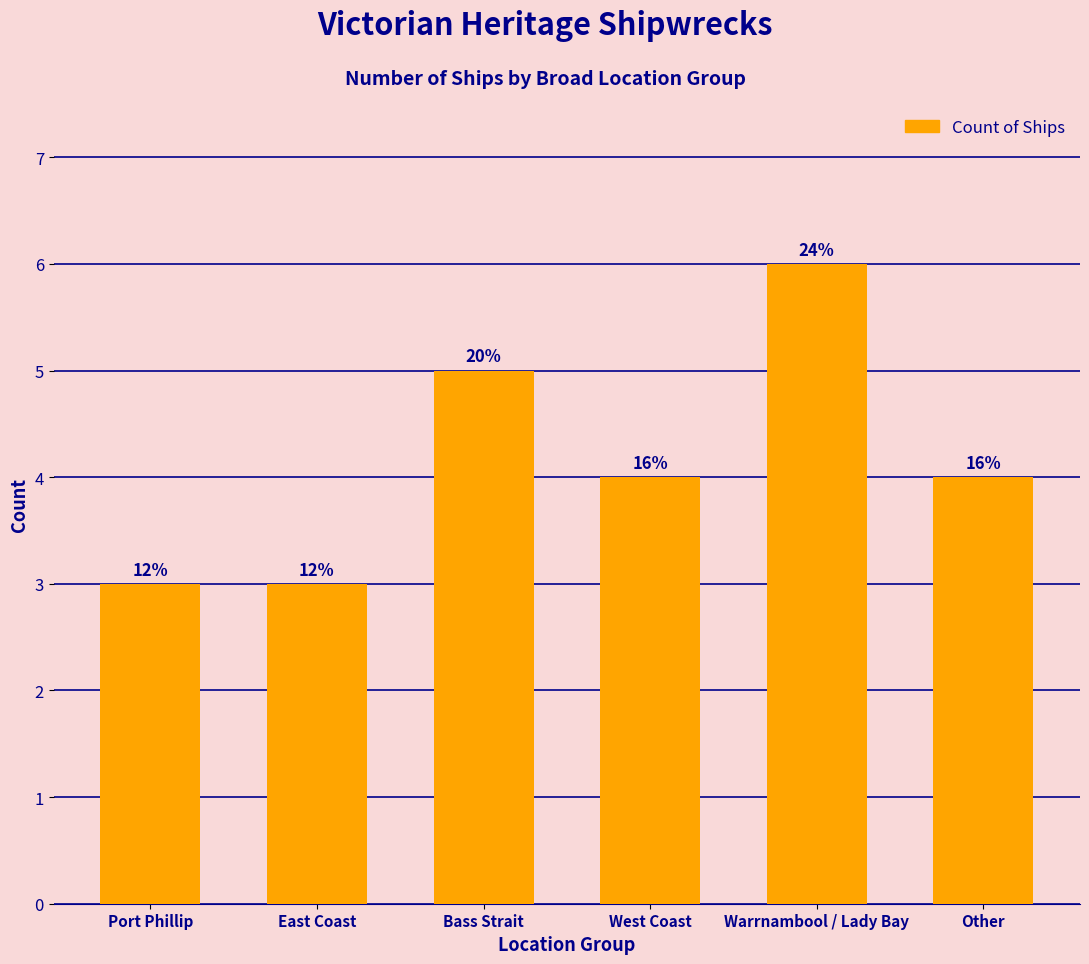

Which has a higher value, Warrnambool / Lady Bay or Other?

Warrnambool / Lady Bay